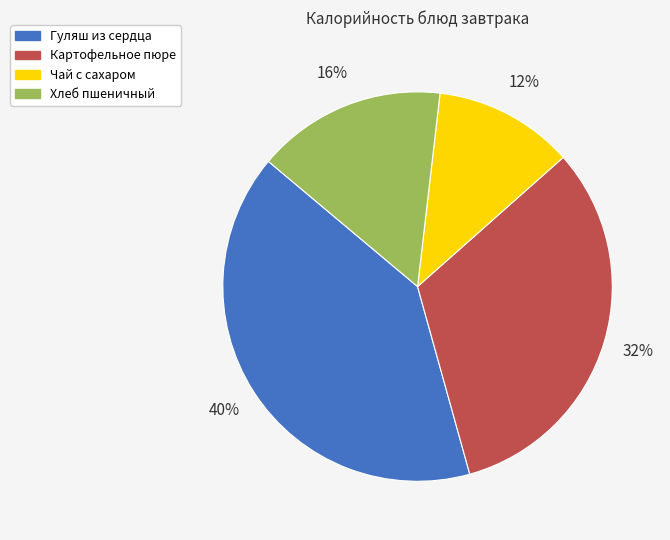

Rank the categories by value from highest to lowest.

Гуляш из сердца, Картофельное пюре, Хлеб пшеничный, Чай с сахаром